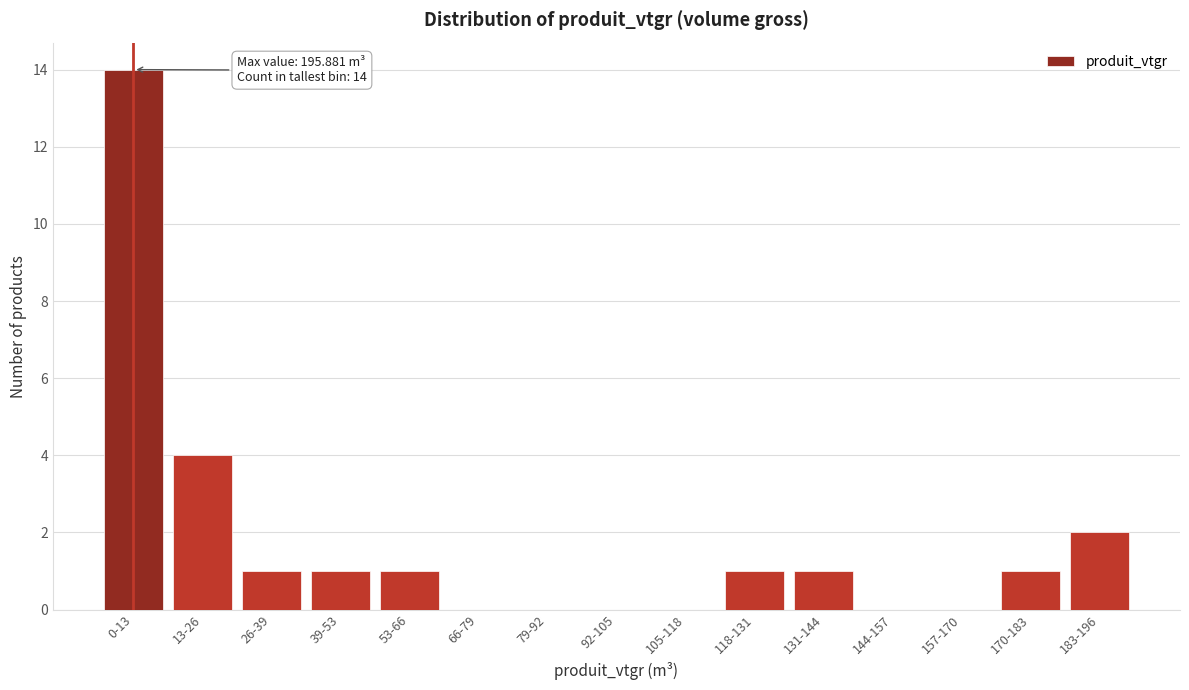

Reading right to left, list all the values displayed in this chart.

183-196=2	170-183=1	157-170=0	144-157=0	131-144=1	118-131=1	105-118=0	92-105=0	79-92=0	66-79=0	53-66=1	39-53=1	26-39=1	13-26=4	0-13=14